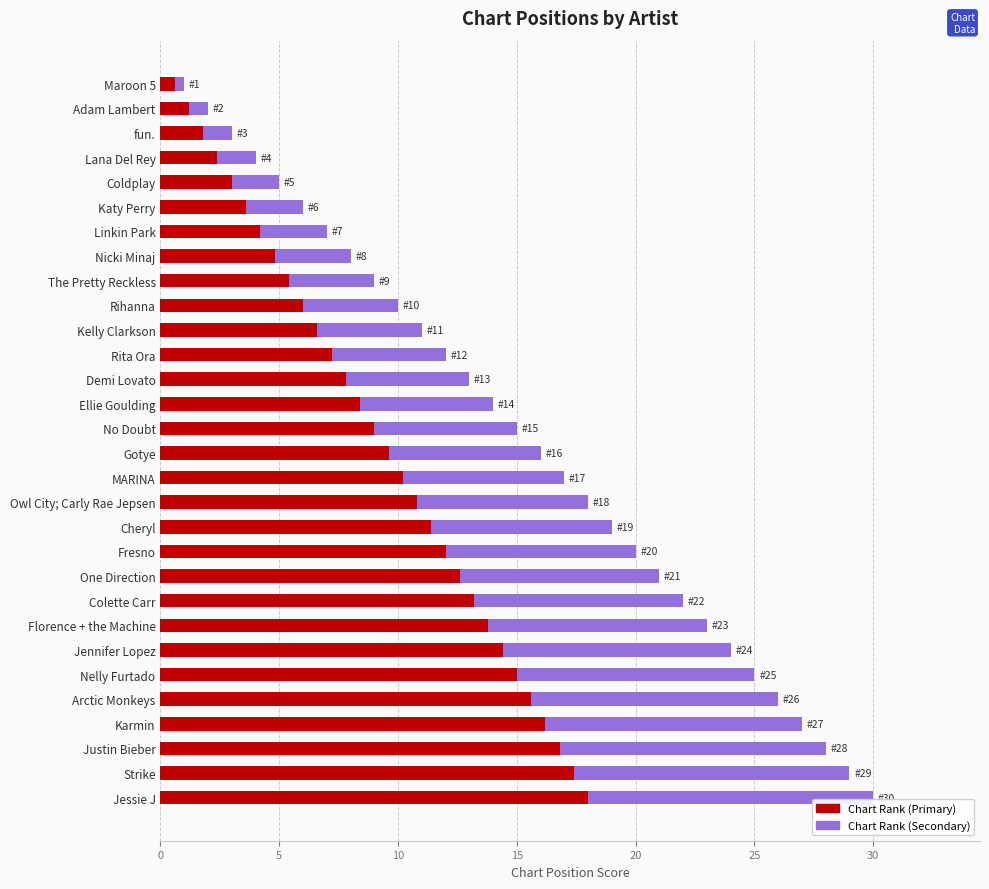

What value does the Chart Rank (Primary) series have at Jennifer Lopez?

14.4